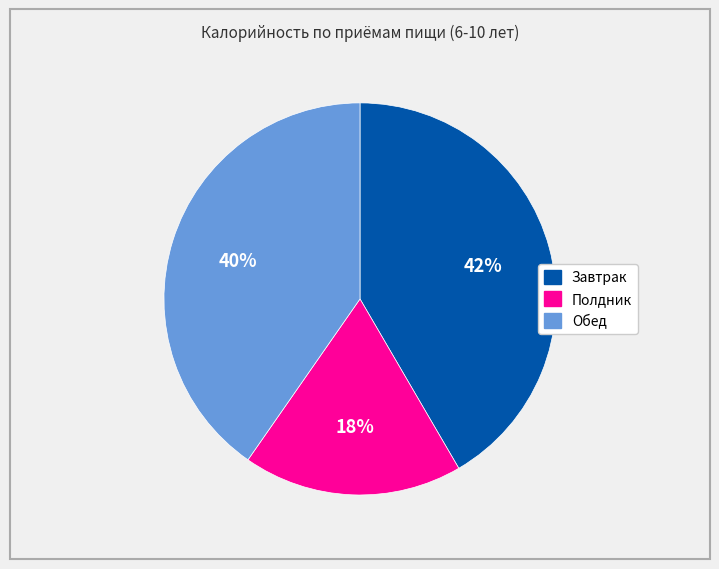

Which category has the smallest portion of the pie?

Полдник